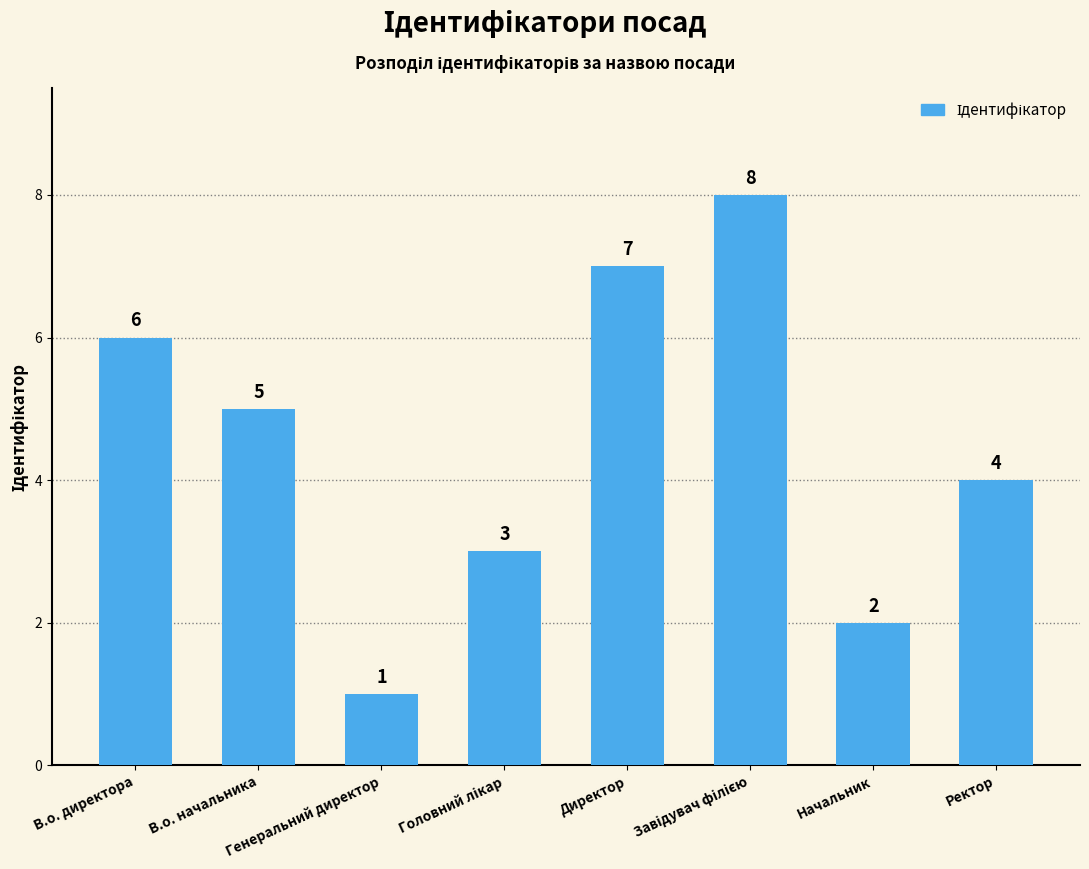

What is the sum of the values at Директор and Генеральний директор?

8